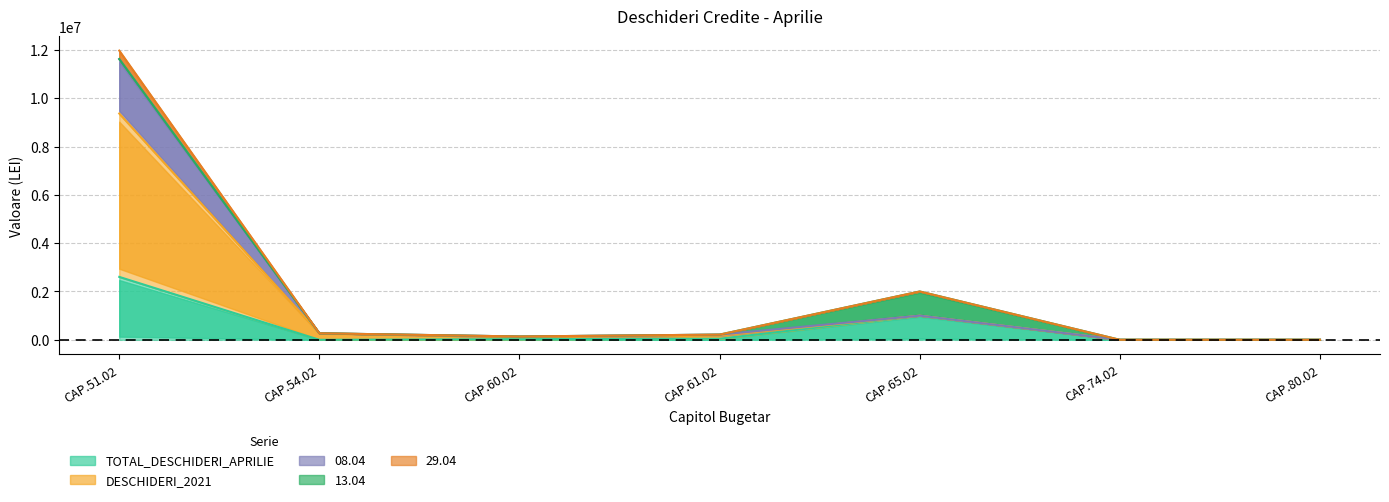

Which series changed the most between CAP.61.02 and CAP.65.02?

29.04